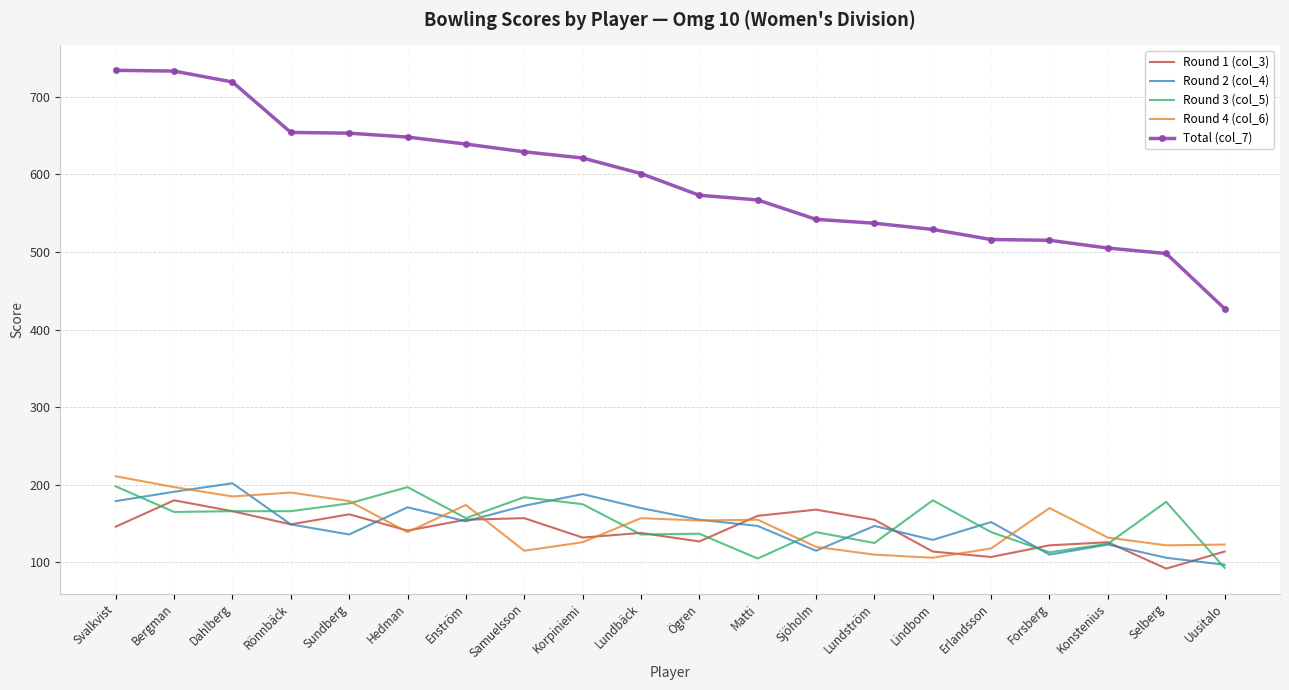

Is it true that Round 3 (col_5) equals 178 at Selberg?

True